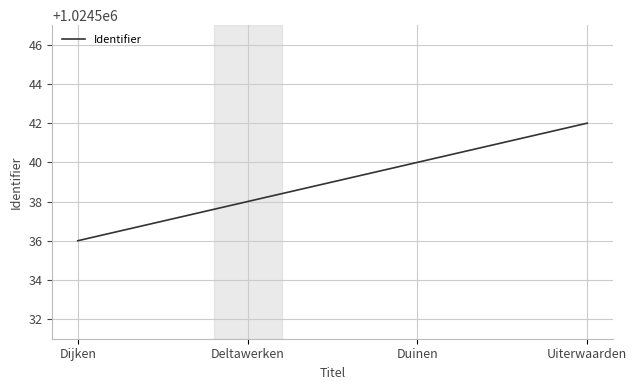

Rank the categories by value from lowest to highest.

Dijken, Deltawerken, Duinen, Uiterwaarden